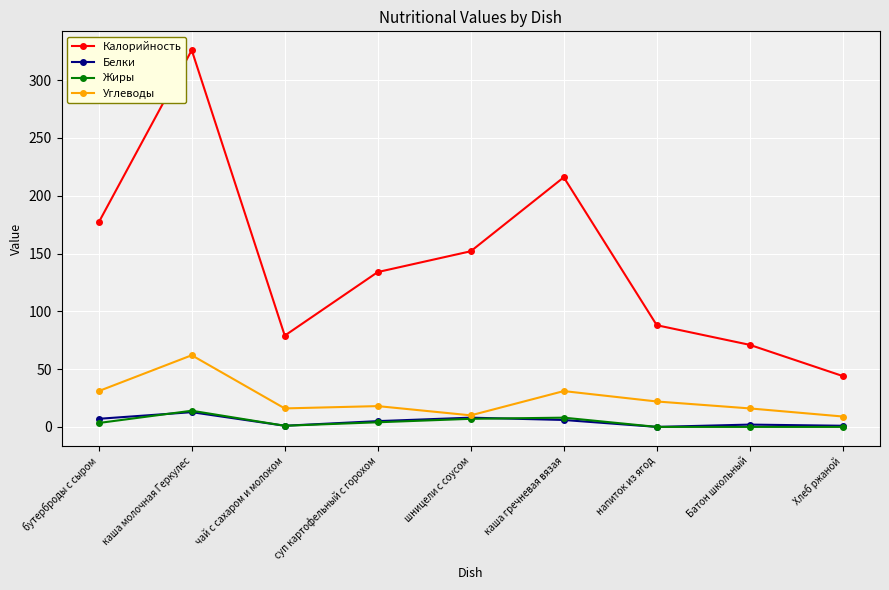

Which series has the largest range (max minus min)?

Калорийность